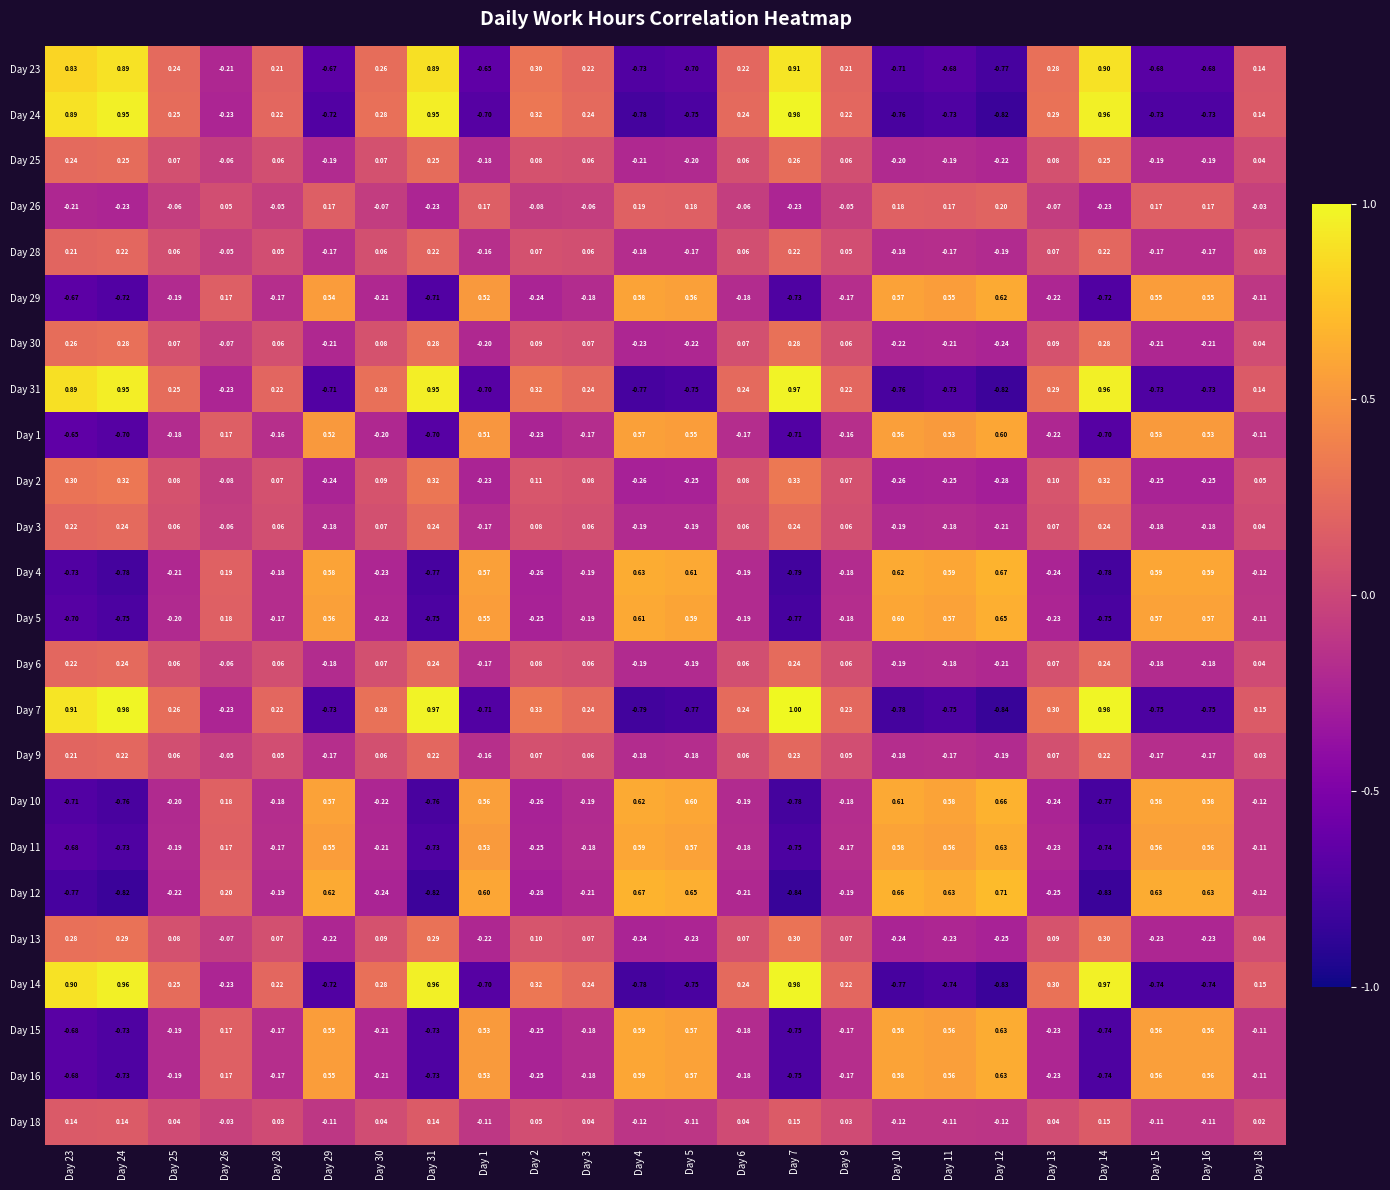

Read the Day 3 value at Day 29.

-0.2